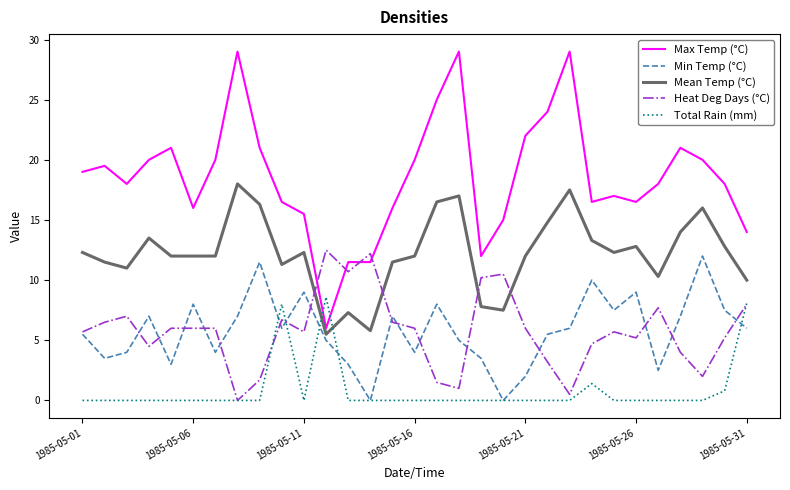

Which series has the widest spread of values?

Max Temp (°C)